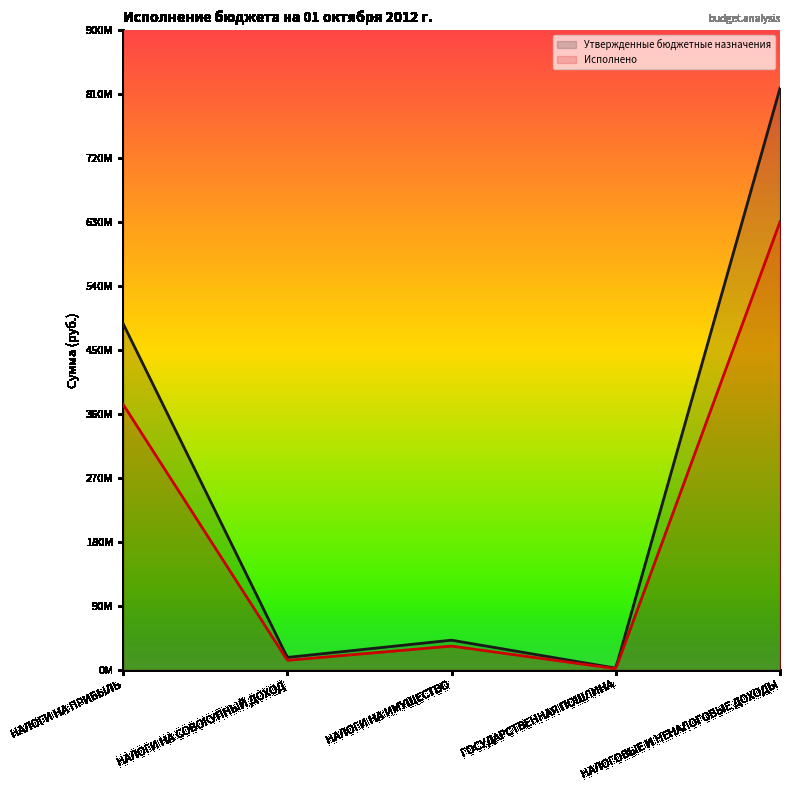

What is the total value across all series at ГОСУДАРСТВЕННАЯ ПОШЛИНА?

4234157.7